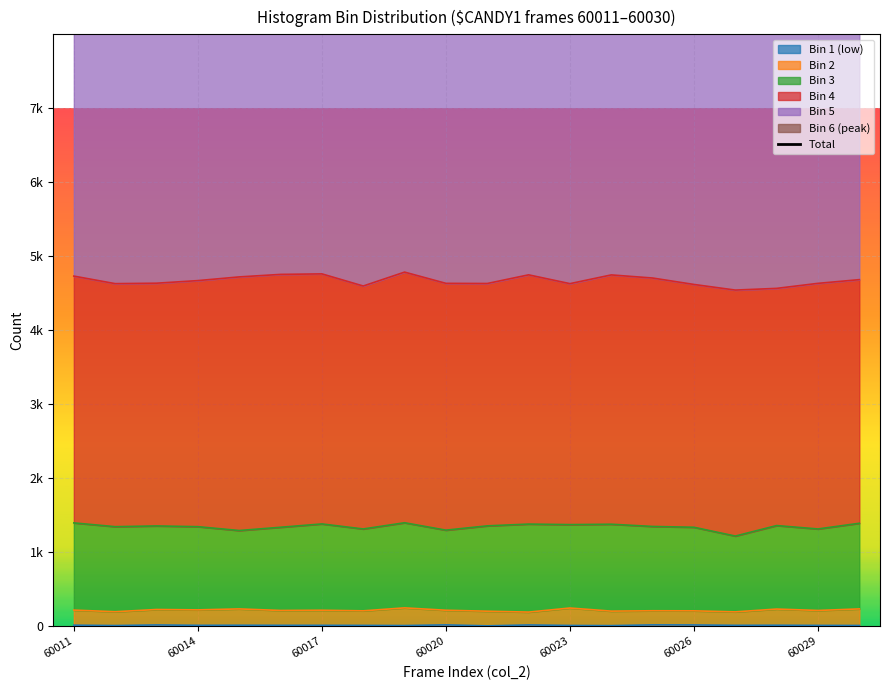

How many lines are shown in the chart?

1